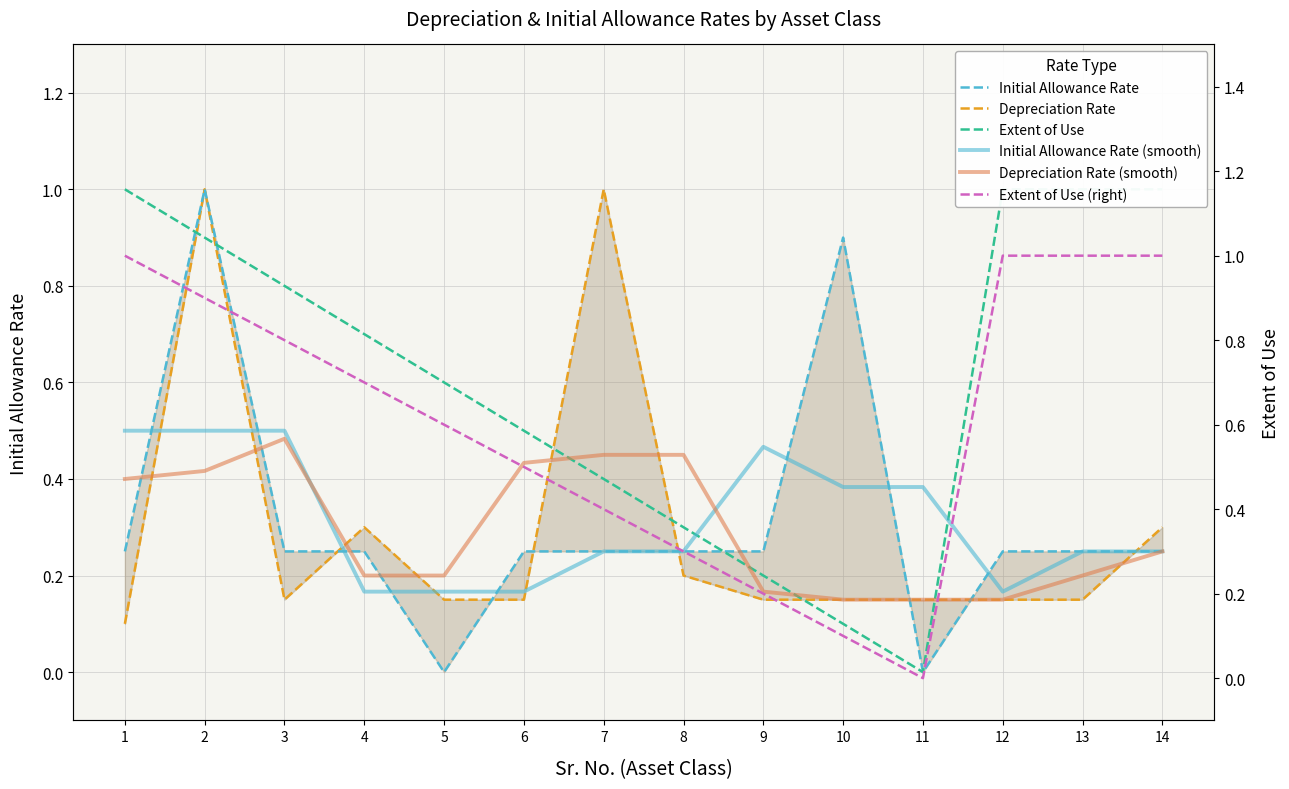

The value of Initial Allowance Rate (smooth) at 1 is 0.5. True or false?

True